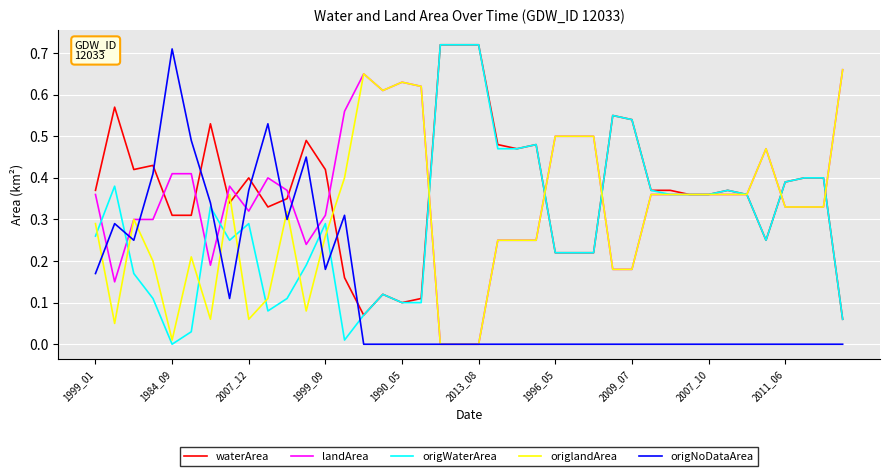

After their last crossing, which series has the higher values: origWaterArea or origNoDataArea?

origWaterArea